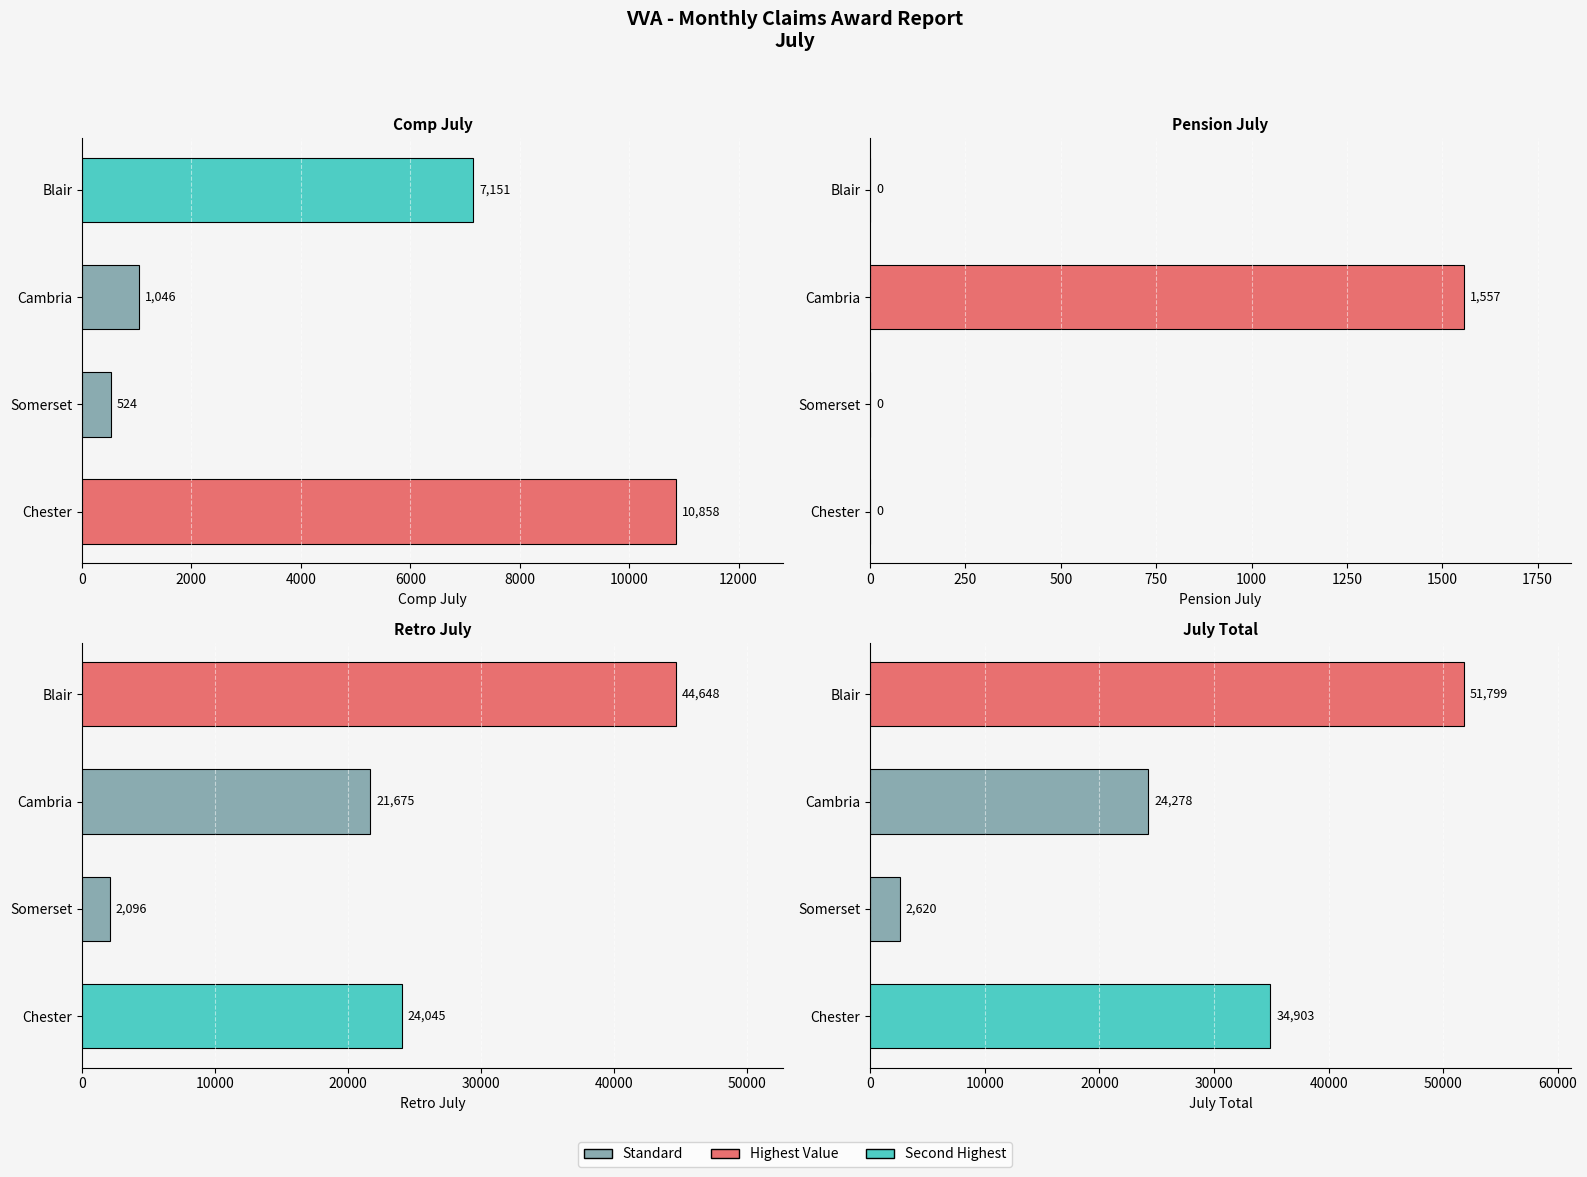

List the series in order of their overall mean, lowest first.

Pension July, Comp July, Retro July, July Total